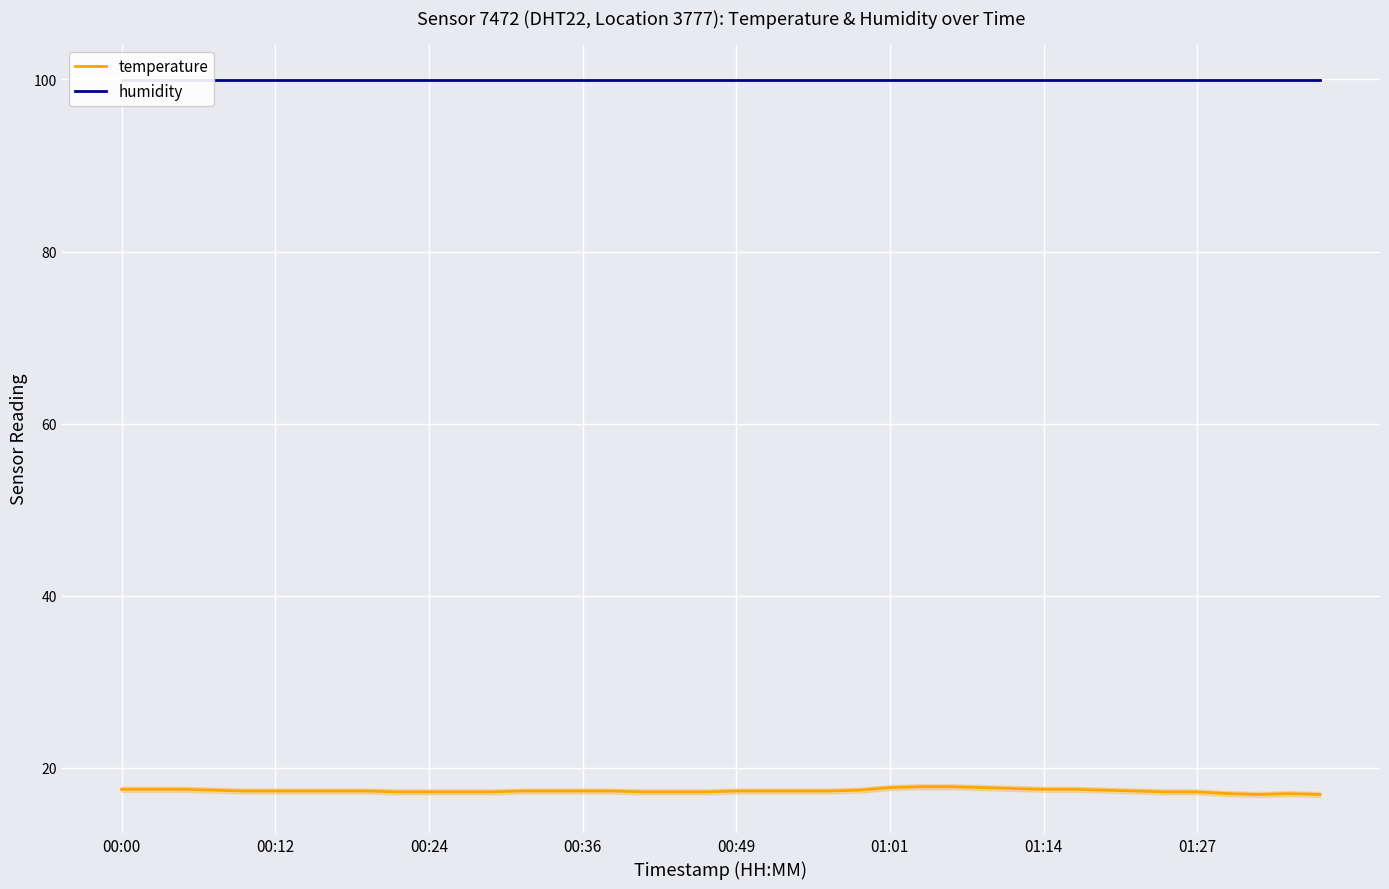

Is the value of temperature at 31 greater than the value of humidity at 39?

No